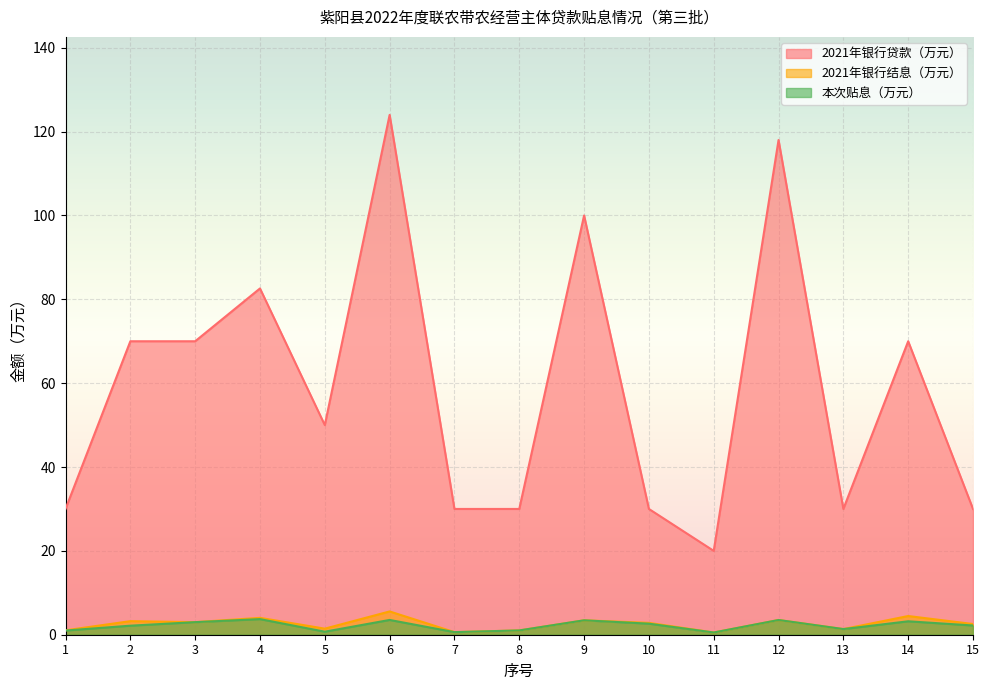

What is the approximate value of 2021年银行结息（万元） at 12?

3.5